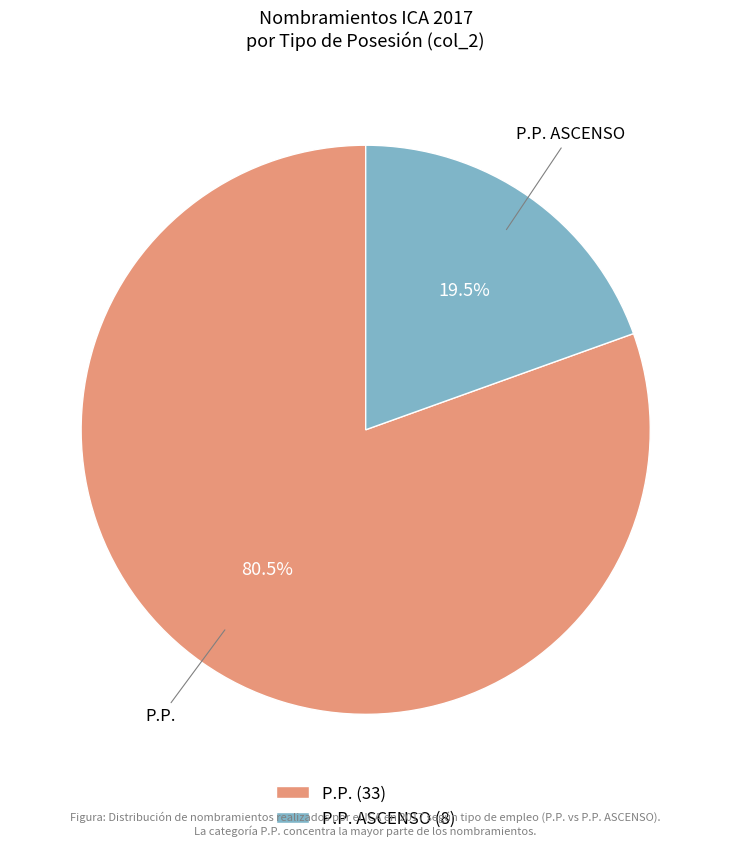

What percentage do P.P. ASCENSO (8) and P.P. (33) together represent?

100.0%